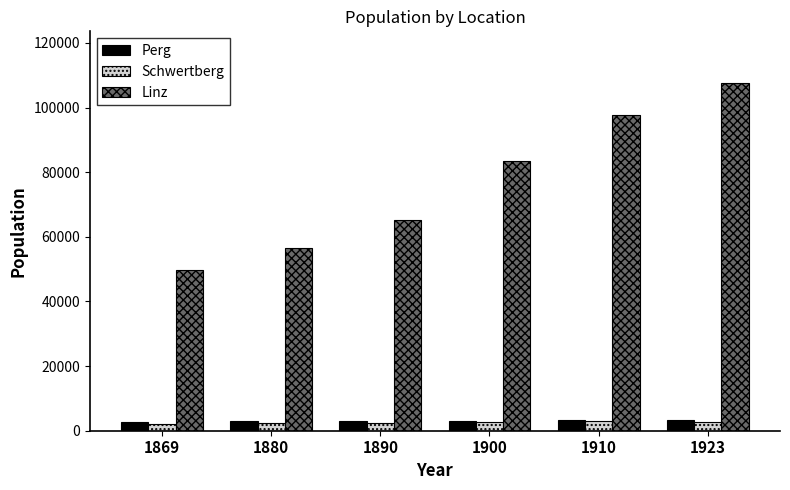

What are all the series names shown in the legend?

Perg, Schwertberg, Linz